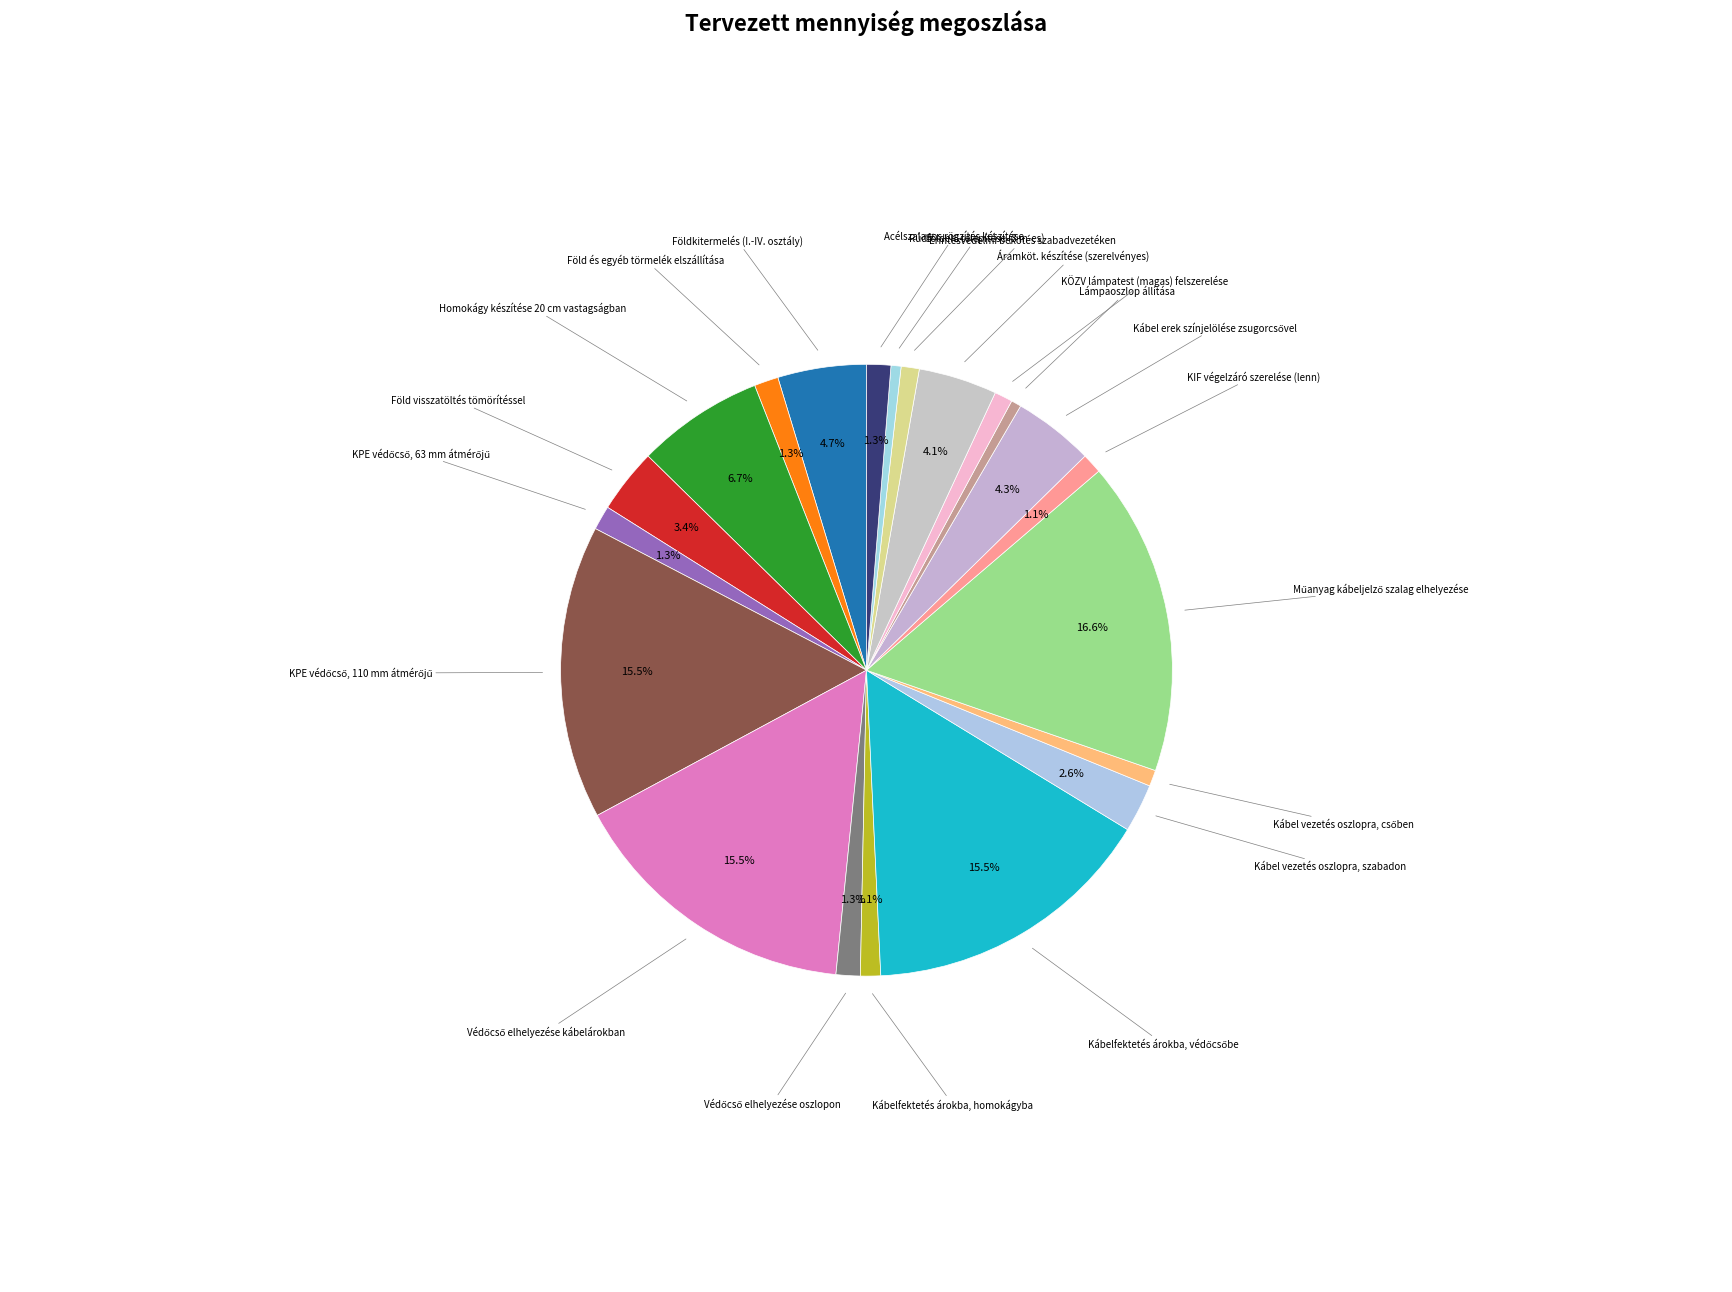

Does Kábel vezetés oszlopra, szabadon represent more than half of the total?

No